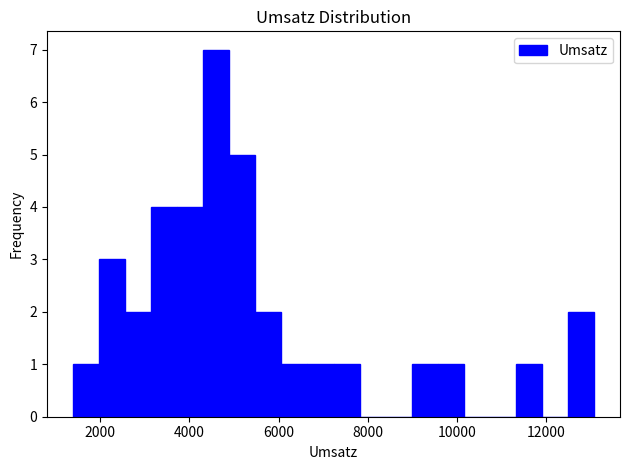

Around what value on the x-axis is the tallest bar? Give the approximate position of its centre, as read against the axis.

4600